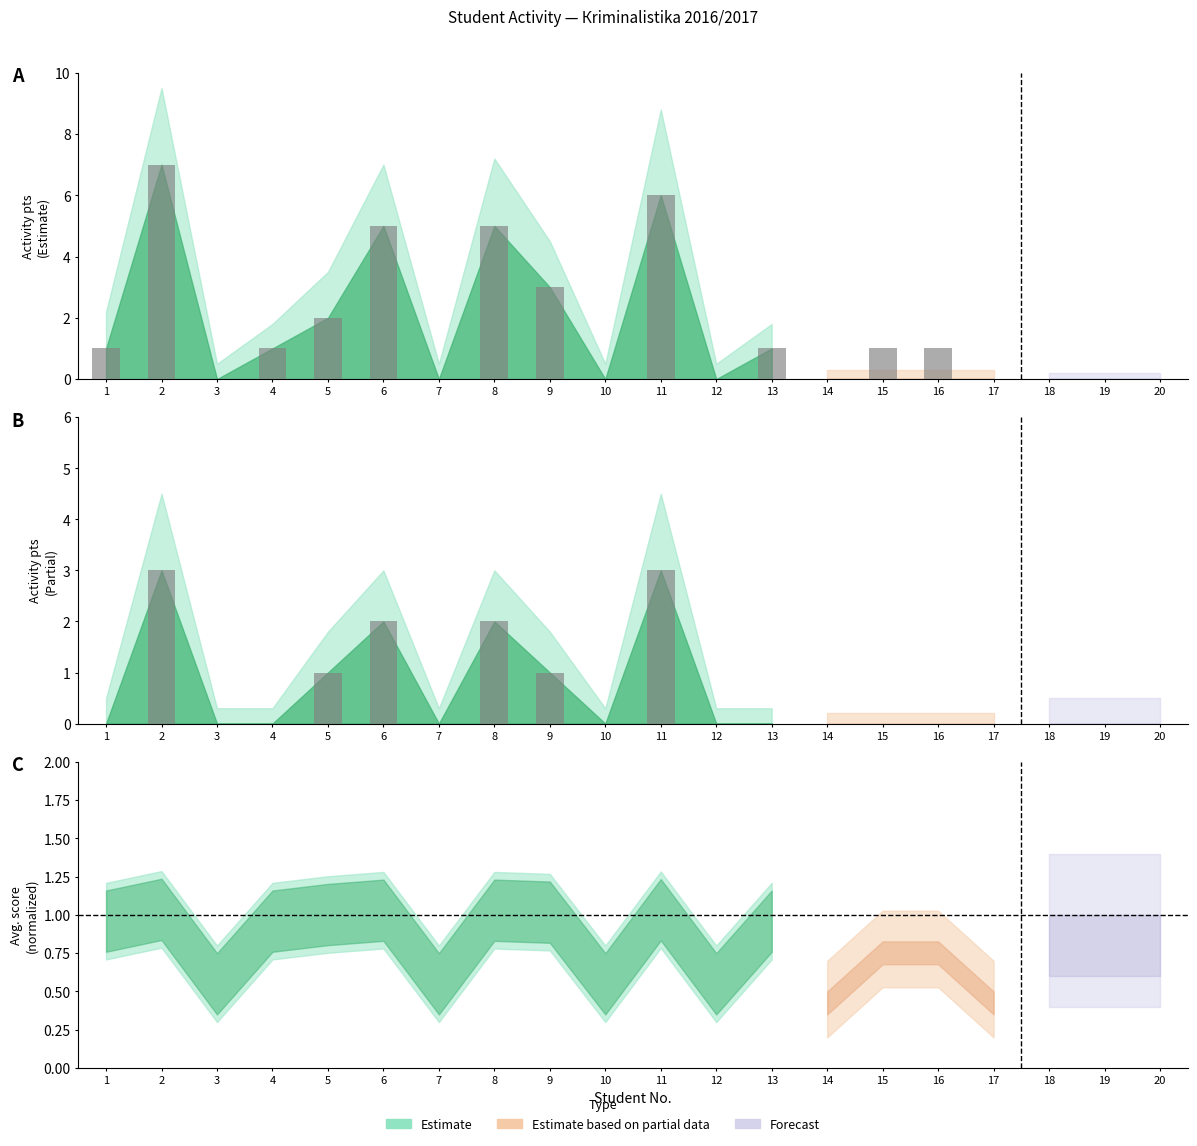

What is the sum of all Estimate based on partial data values?

12